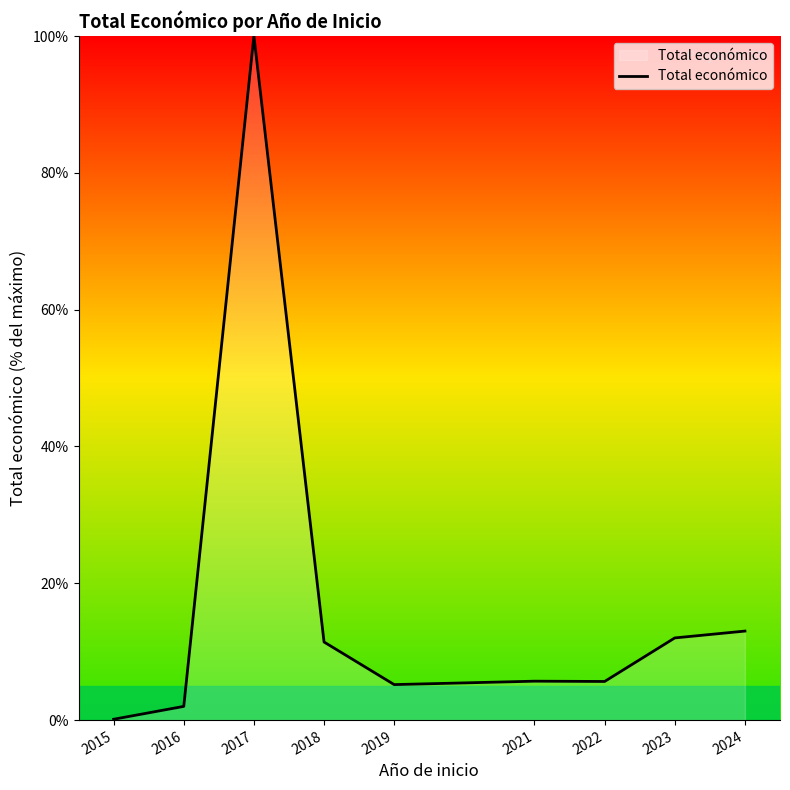

True or false: the data shows 5.2 at 2019.

True